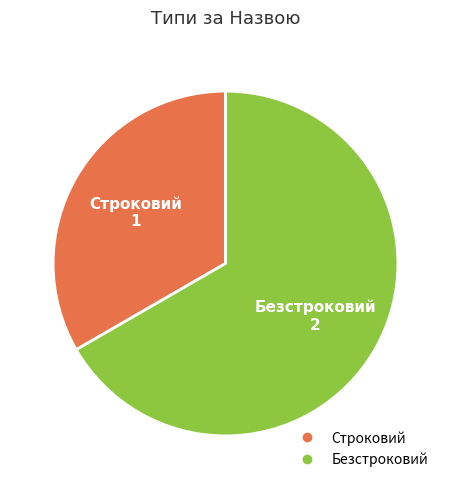

Which has a higher value, Безстроковий or Строковий?

Безстроковий